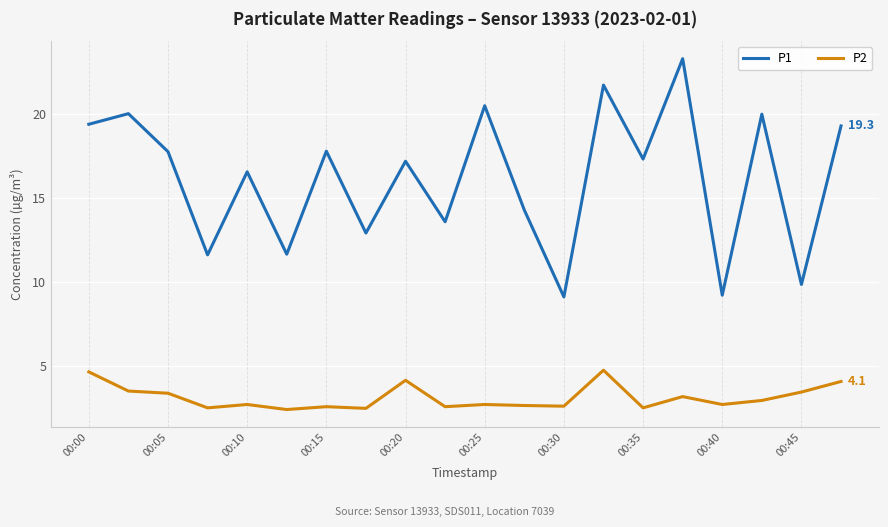

Which series has the largest range (max minus min)?

P1